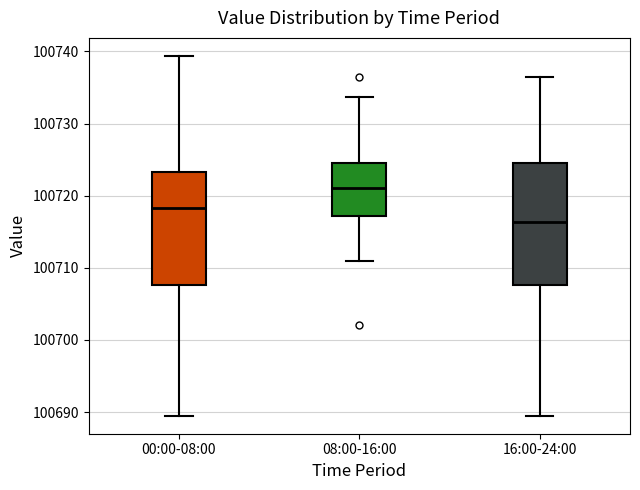

Reading left to right, transcribe this box plot: for each box, give where its median line is, the range the box spans, and where its two whiskers end, as read against the y-axis. The values are not printed on the chart, so give them approximately, as read against the axis.

00:00-08:00: median 100718, box 100708 to 100723, whiskers 100690 to 100739
08:00-16:00: median 100721, box 100717 to 100725, whiskers 100711 to 100734
16:00-24:00: median 100716, box 100708 to 100725, whiskers 100690 to 100737